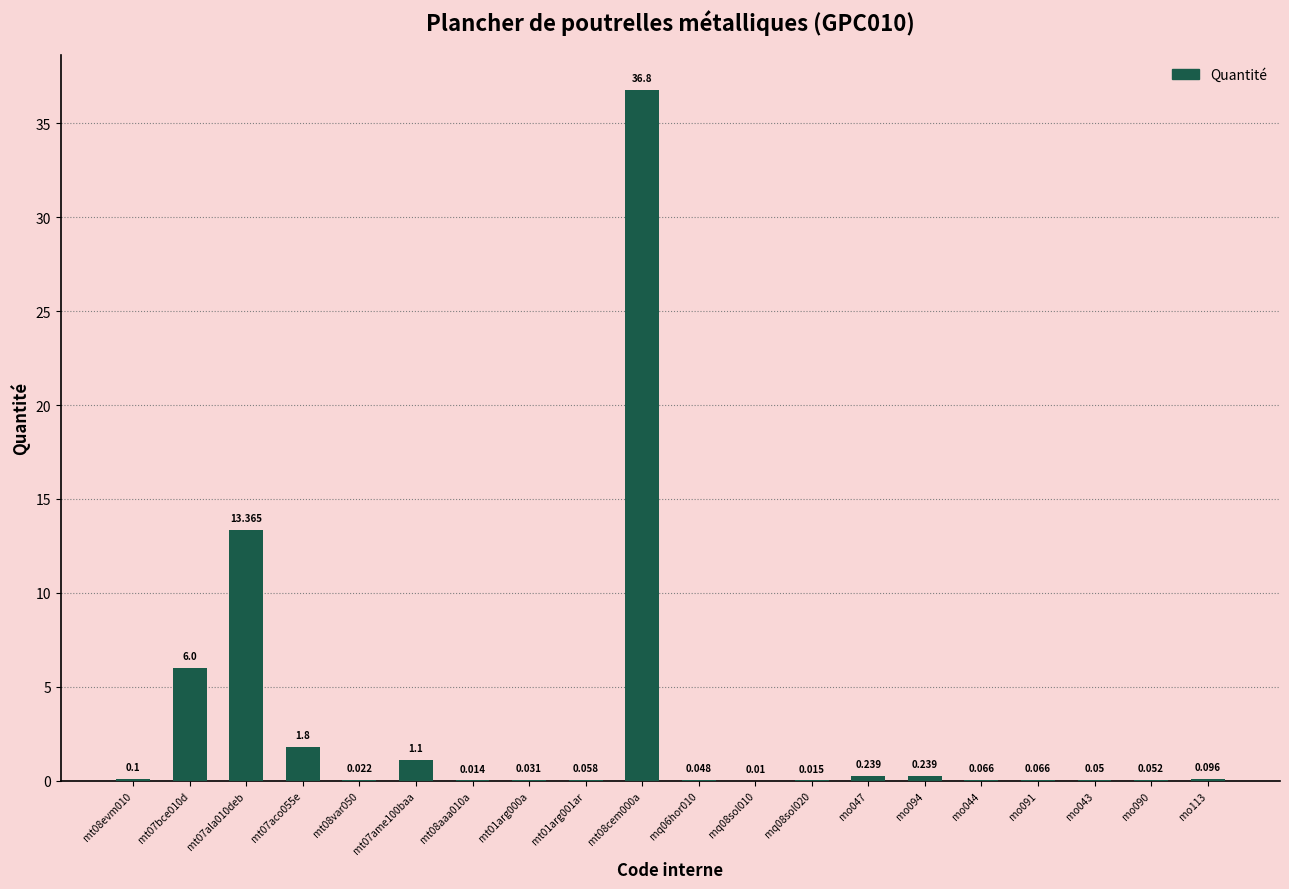

What is the change in value from mt08cem000a to mq08sol020?

-36.8